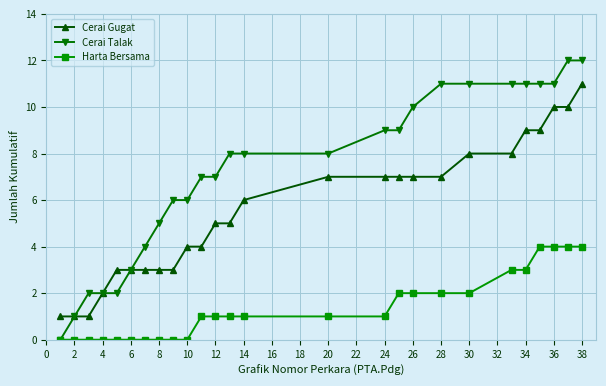

What is the highest value of the Cerai Talak series?

12